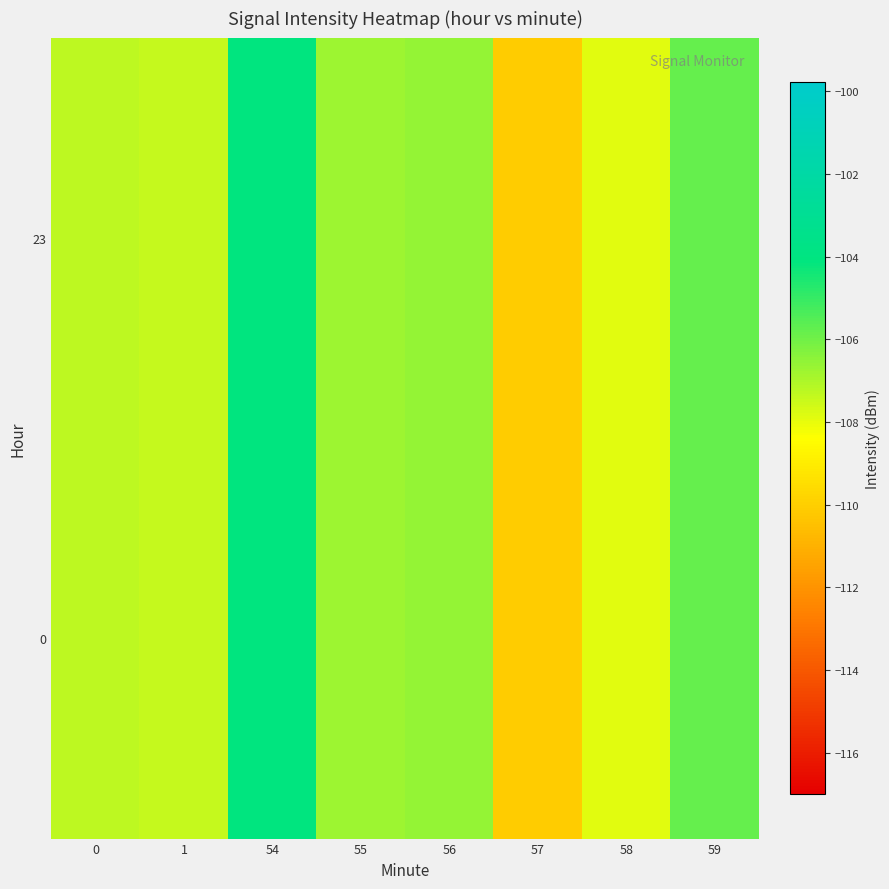

Rank the series at 0 from highest to lowest value.

0, 23